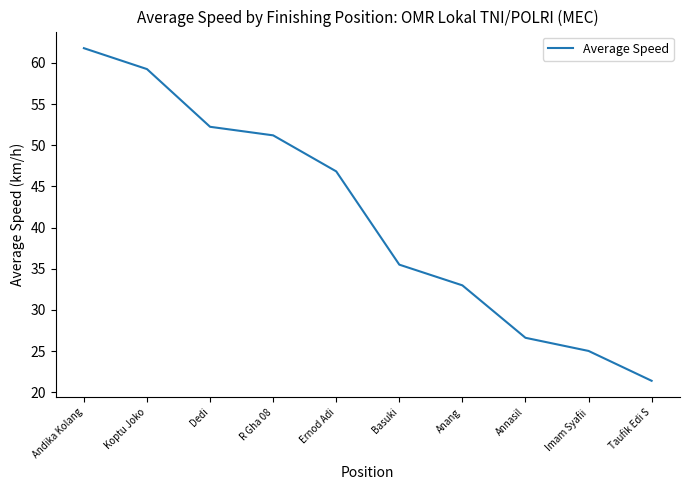

What is the difference between the values at Taufik Edi S and R Gha 08?

29.8